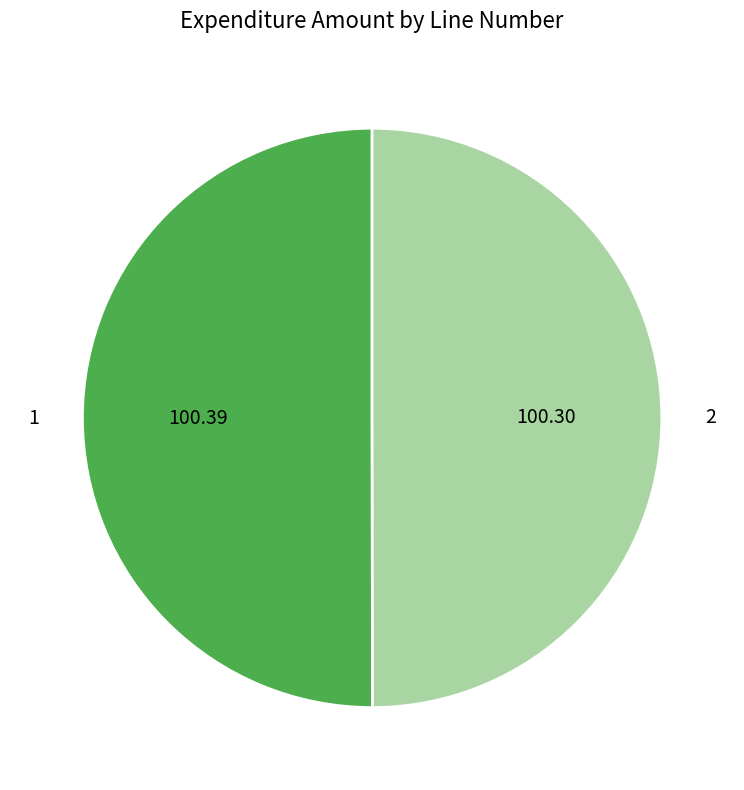

What is the ratio of the value at 1 to the value at 2?

1.0